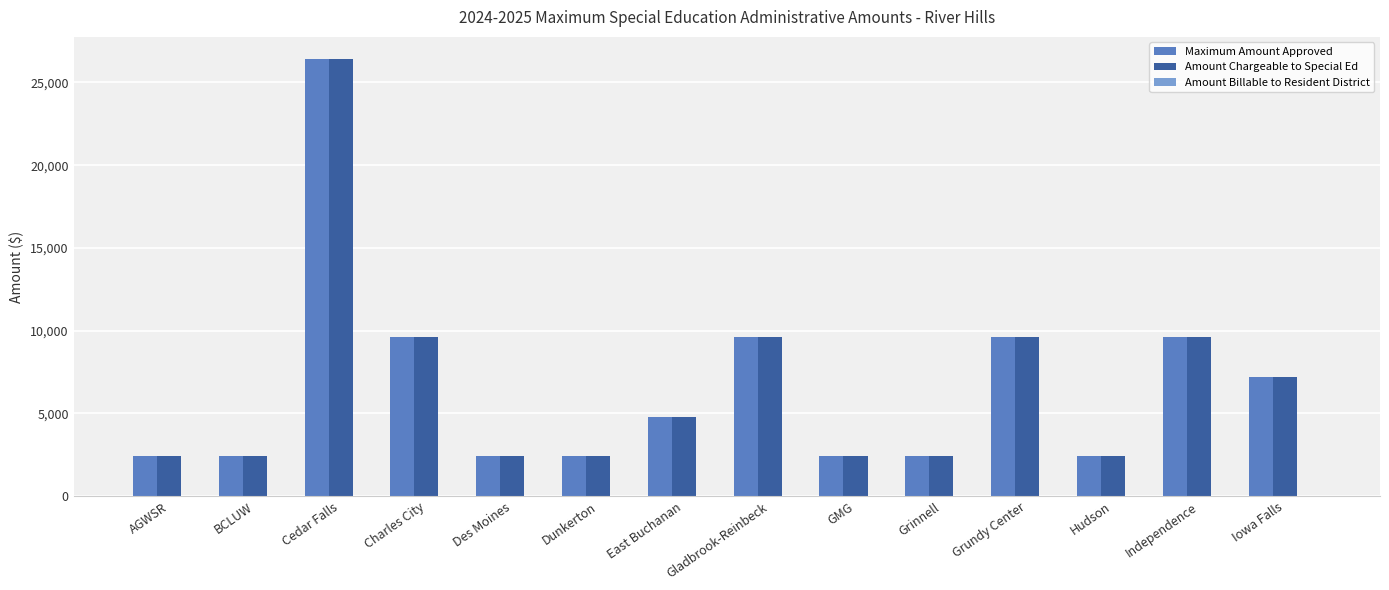

At which category does the chart reach its peak across all series?

Cedar Falls